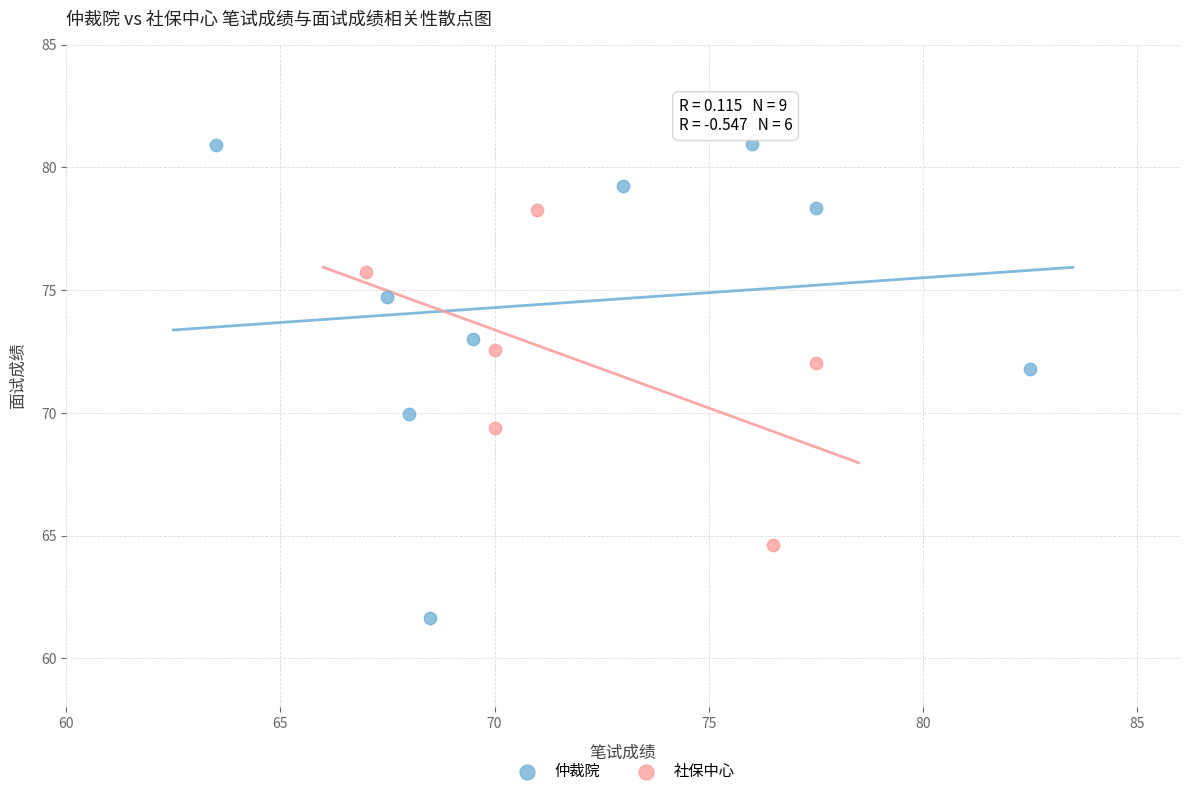

Which series reaches the minimum Y coordinate?

仲裁院